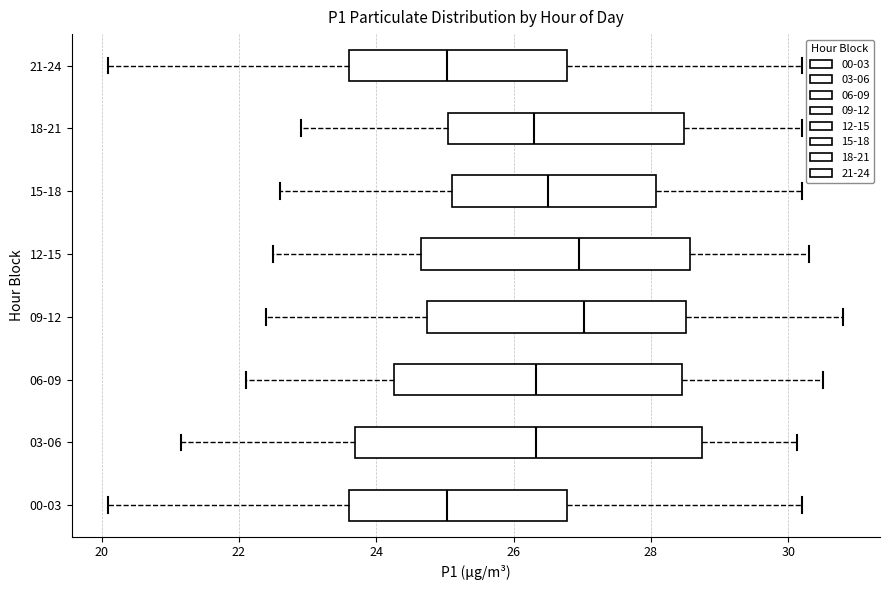

Reading bottom to top, read every box against the x-axis: the position of its median line, the range the box covers, and the ends of its whiskers. The values are not printed on the chart, so give them approximately, as read against the axis.

00-03: median 25.0, box 23.6 to 26.8, whiskers 20.2 to 30.2
03-06: median 26.4, box 23.6 to 28.8, whiskers 21.2 to 30.2
06-09: median 26.4, box 24.2 to 28.4, whiskers 22.2 to 30.6
09-12: median 27.0, box 24.8 to 28.6, whiskers 22.4 to 30.8
12-15: median 27.0, box 24.6 to 28.6, whiskers 22.6 to 30.4
15-18: median 26.6, box 25.2 to 28.0, whiskers 22.6 to 30.2
18-21: median 26.4, box 25.0 to 28.4, whiskers 23.0 to 30.2
21-24: median 25.0, box 23.6 to 26.8, whiskers 20.2 to 30.2